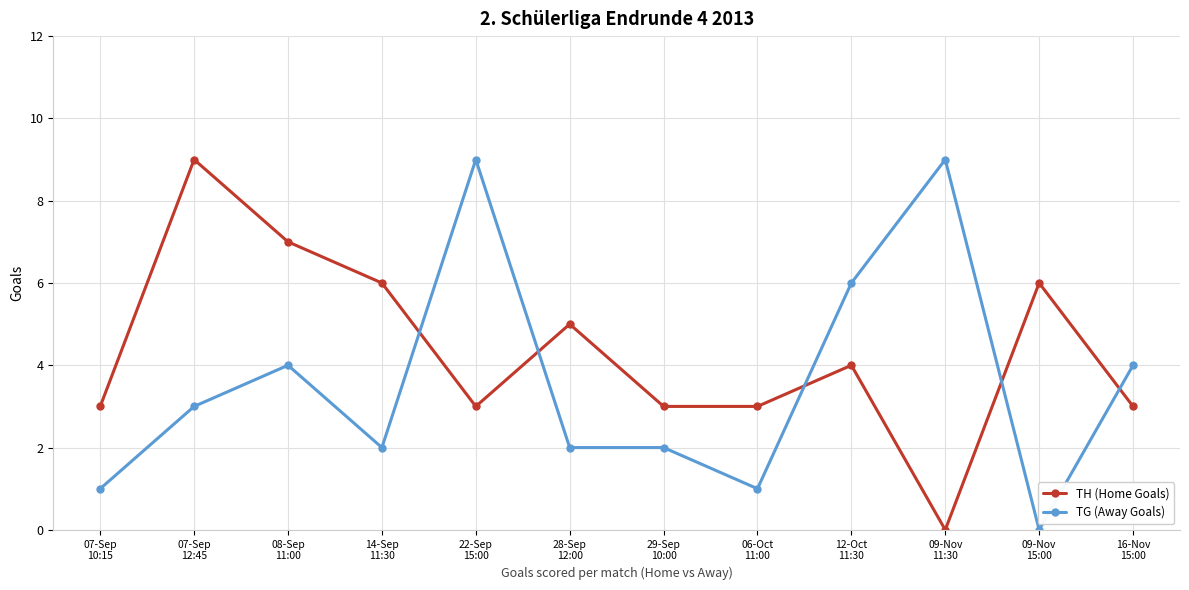

Does the chart have visible grid lines?

Yes